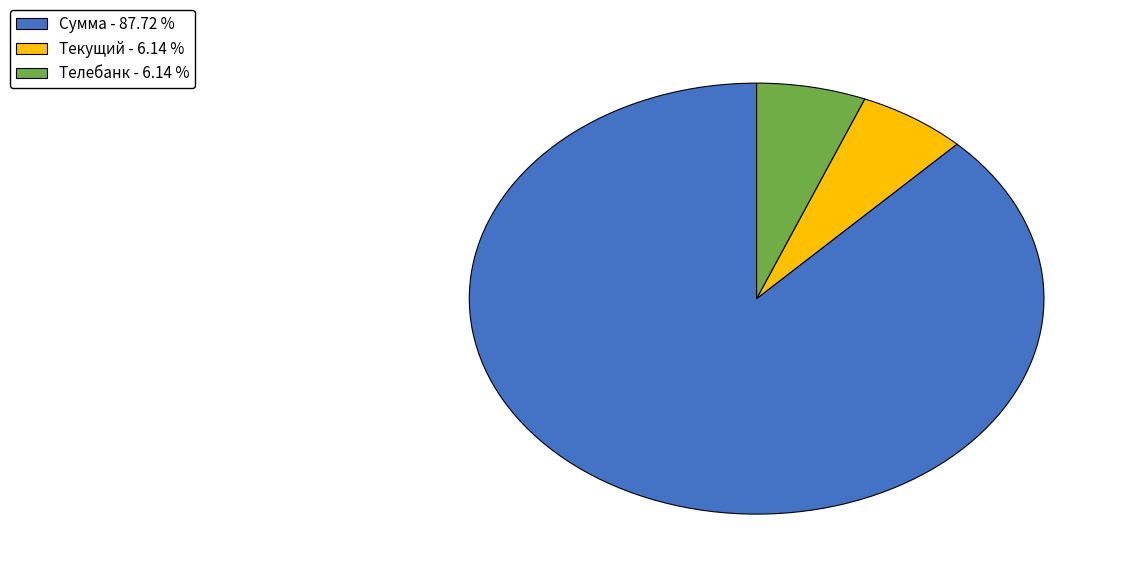

Do Сумма - 87.72 % and Телебанк - 6.14 % together represent more than half of the pie?

Yes